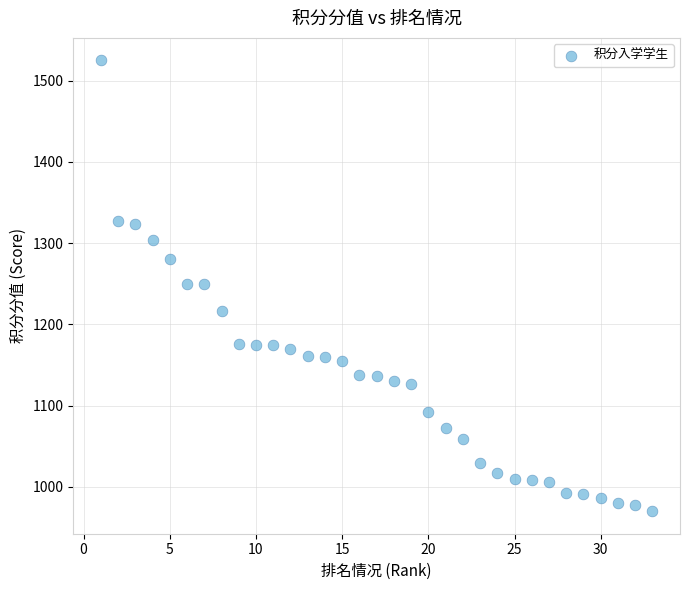

What is the range of Y values (max minus min)?

555